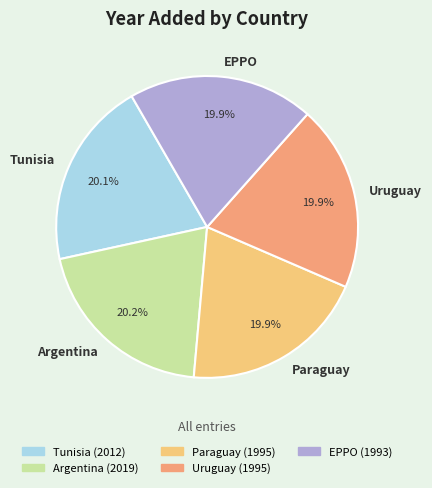

To the nearest percent, what is the combined percentage of EPPO and Uruguay?

40%